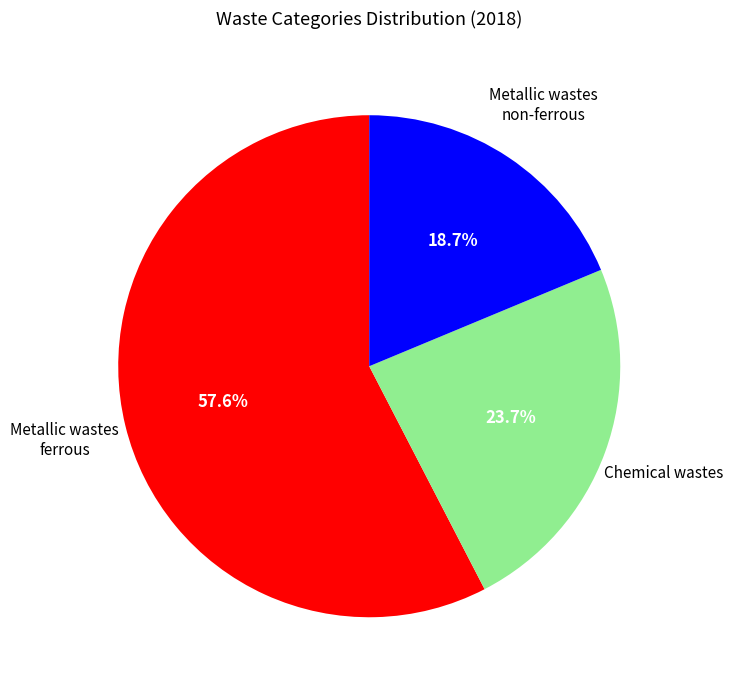

Count the number of slices in the pie.

3